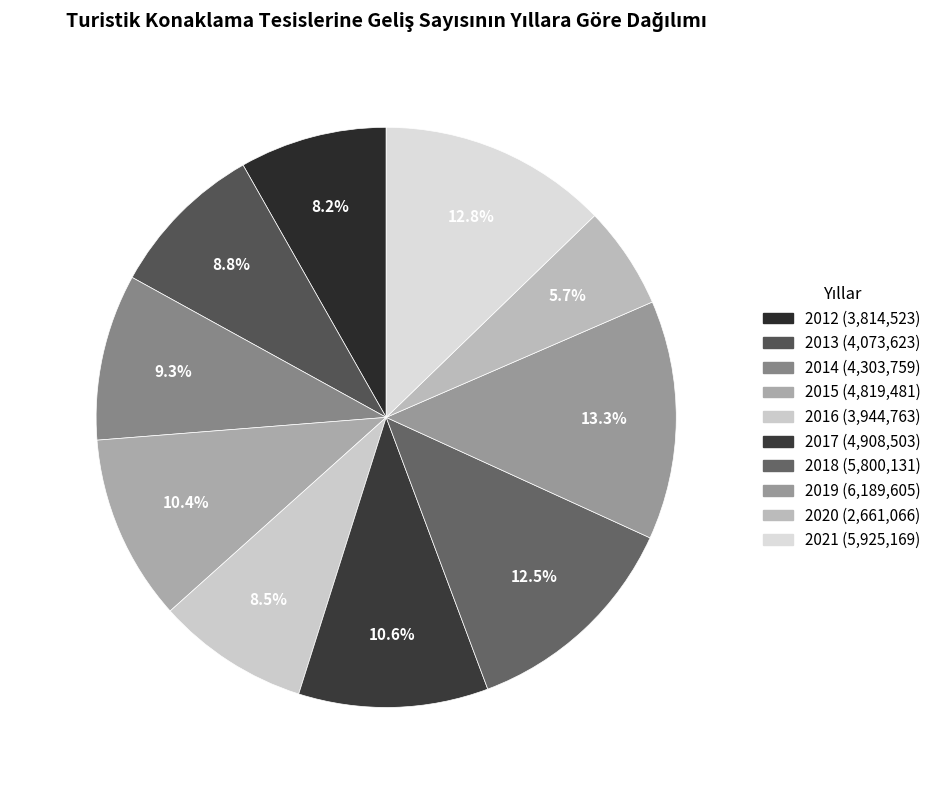

True or false: 2015 accounts for 10% of the total.

True